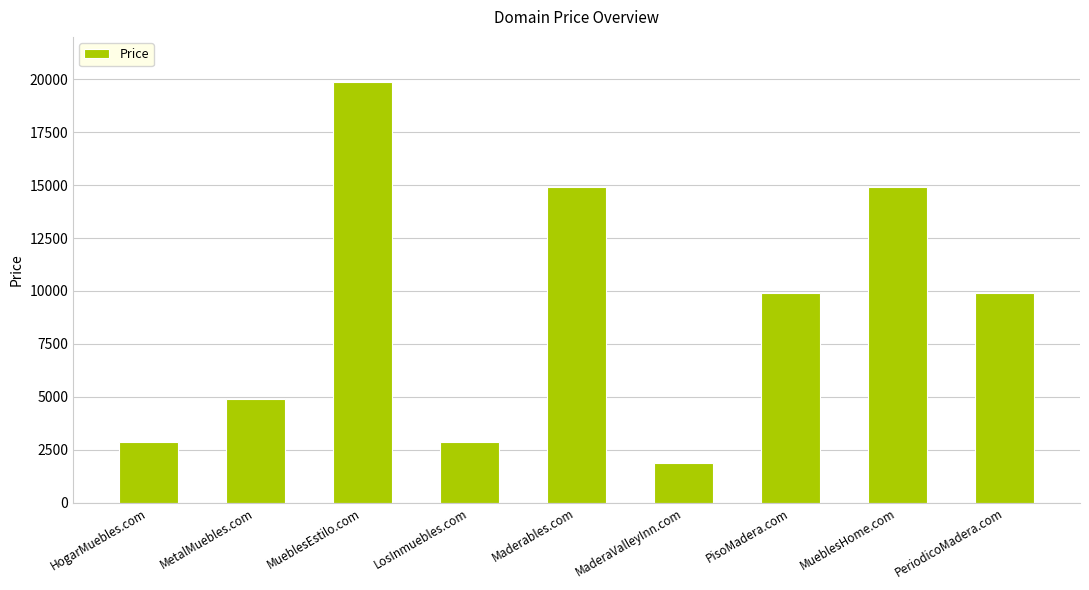

What is the change in value from PisoMadera.com to MueblesHome.com?

+5000